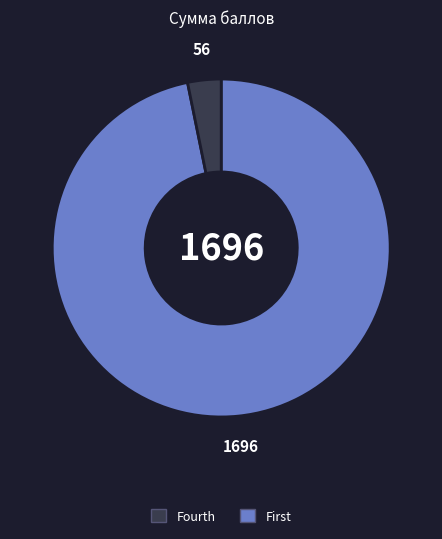

Is there a majority slice in this chart?

Yes